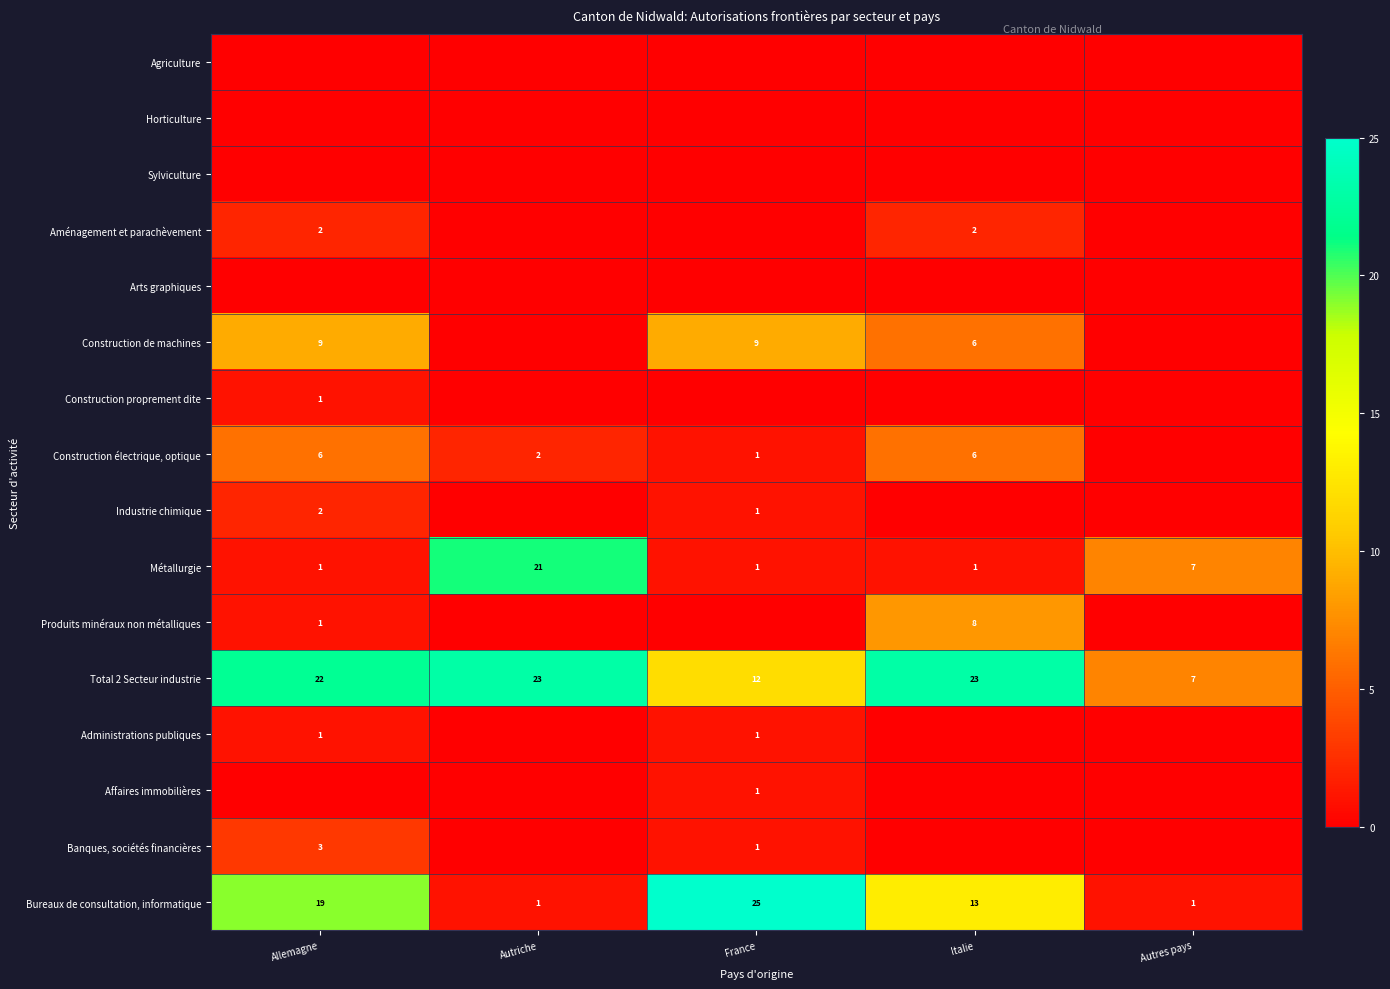

The Construction électrique, optique series shows 2 at Autriche. True or false?

True